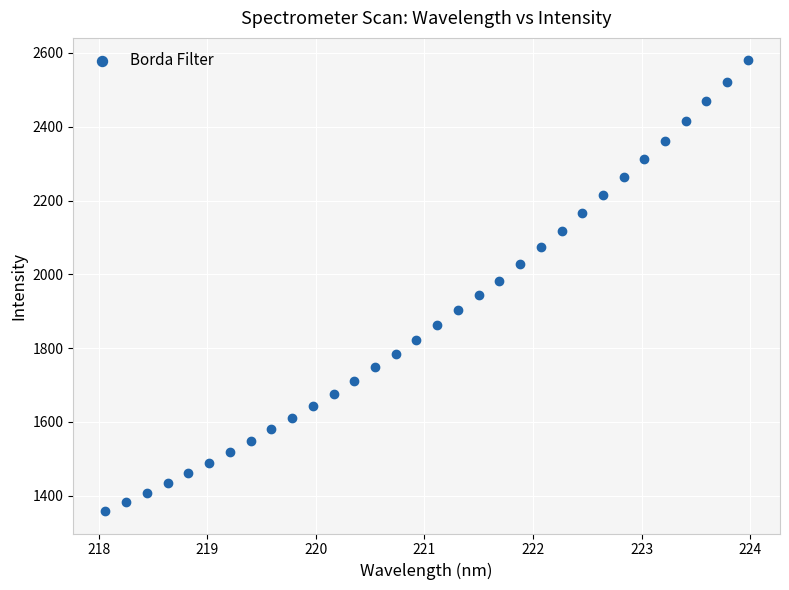

What is the range of Y values (max minus min)?

1221.0